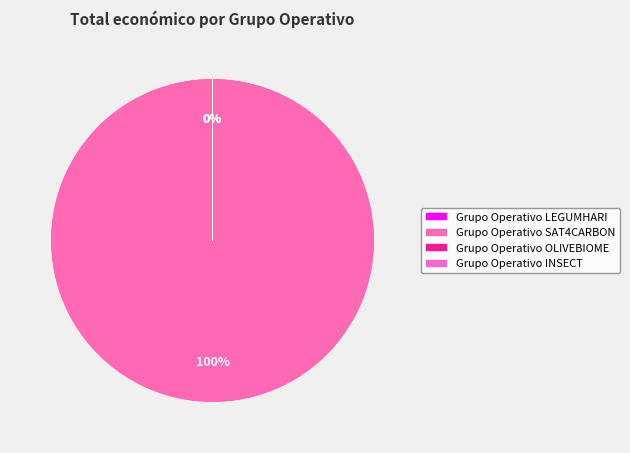

True or false: Grupo Operativo OLIVEBIOME accounts for 12% of the total.

False